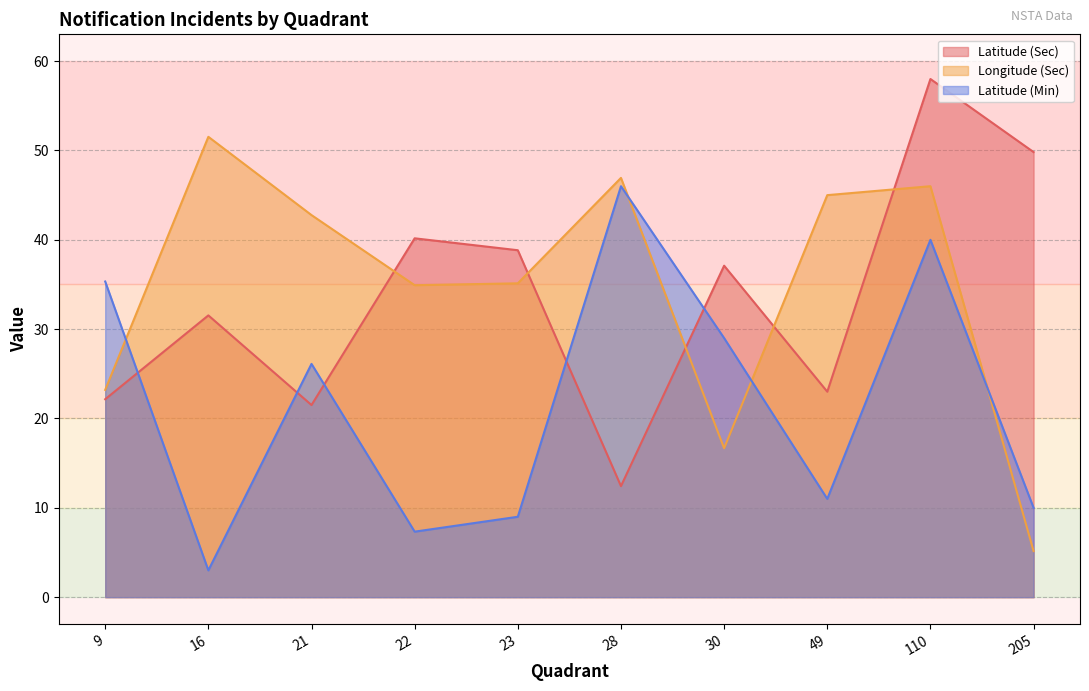

How many interior local peaks does the Latitude (Min) series have?

3